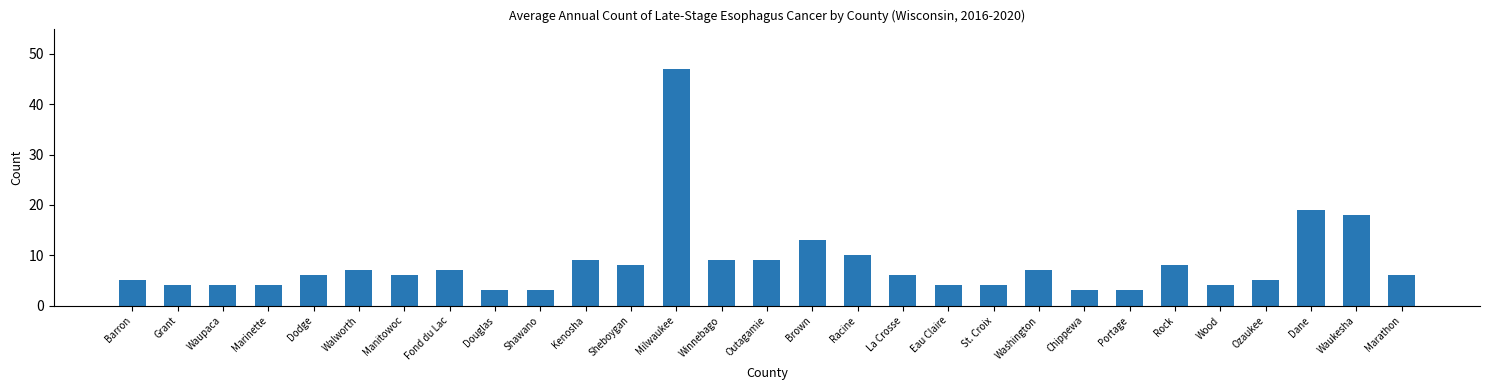

Where is the data nearest to the value 25?

Dane